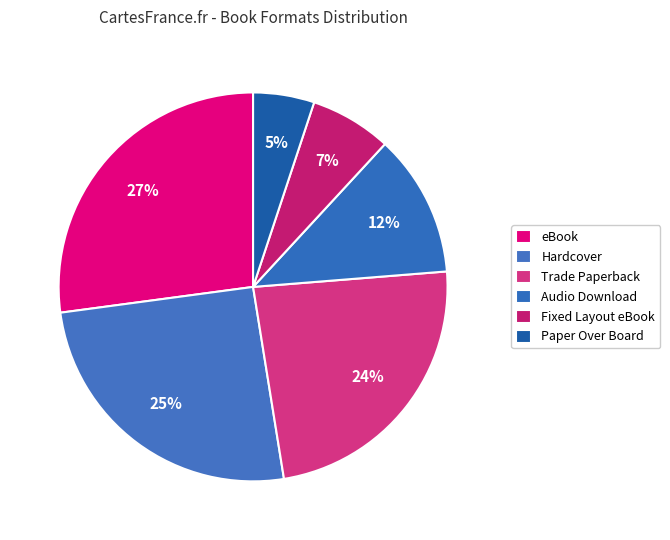

To the nearest percent, what is the average slice percentage?

17%